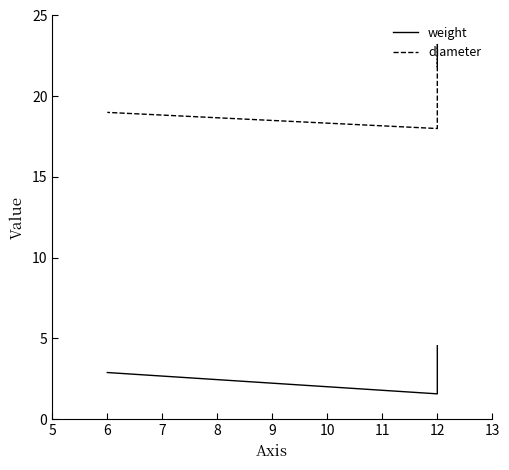

Rank the series at 12 from highest to lowest value.

diameter, weight